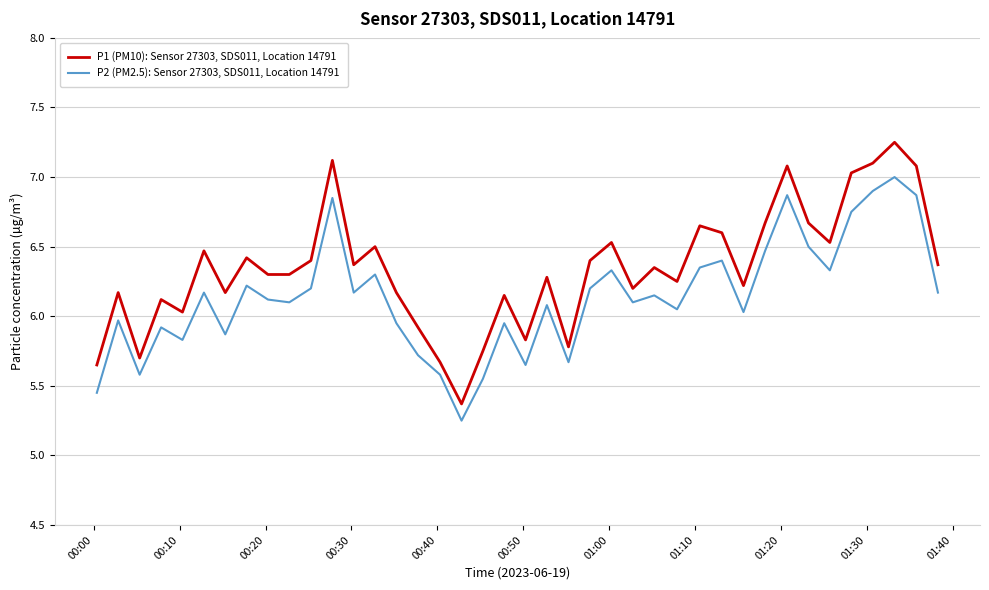

Which series has the widest spread of values?

P1 (PM10): Sensor 27303, SDS011, Location 14791